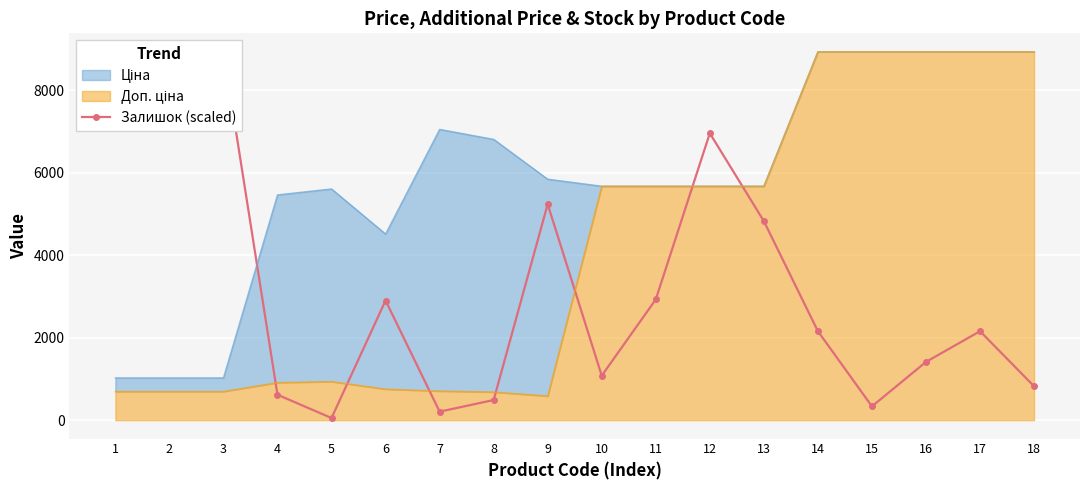

What is the maximum value shown in the chart?

8934.1